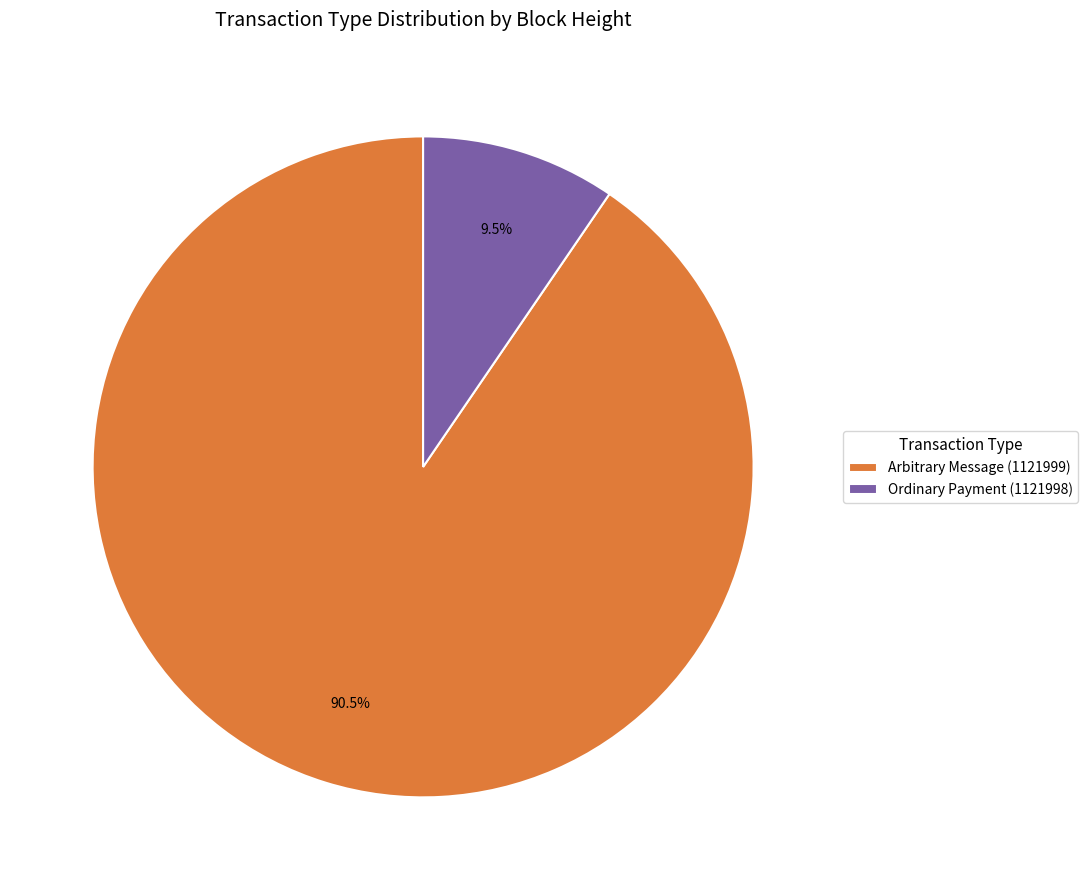

To the nearest percent, what is the difference between the largest and smallest slice percentages?

81%